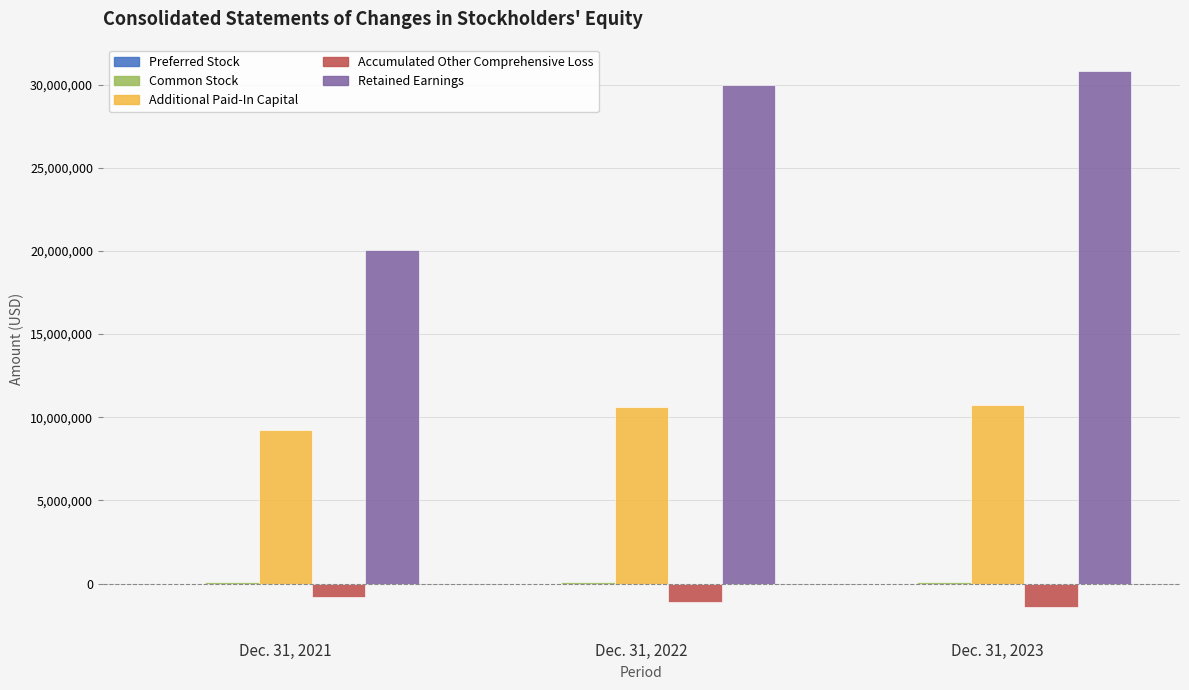

Which series has the largest total across all categories?

Retained Earnings